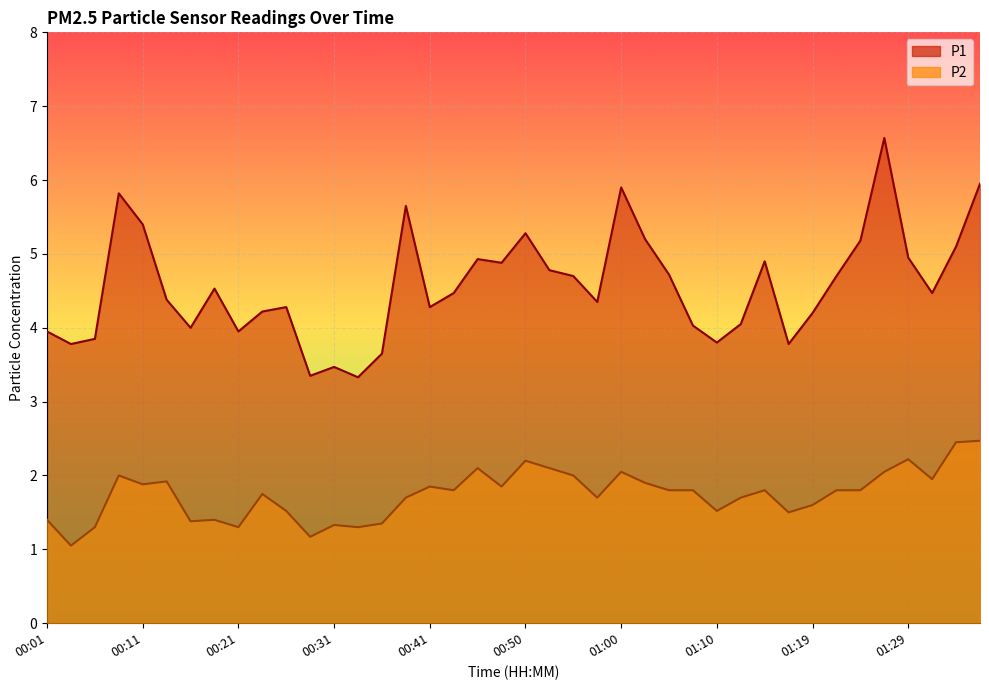

What is the value of the P2 point at the 31st from the left?

1.8